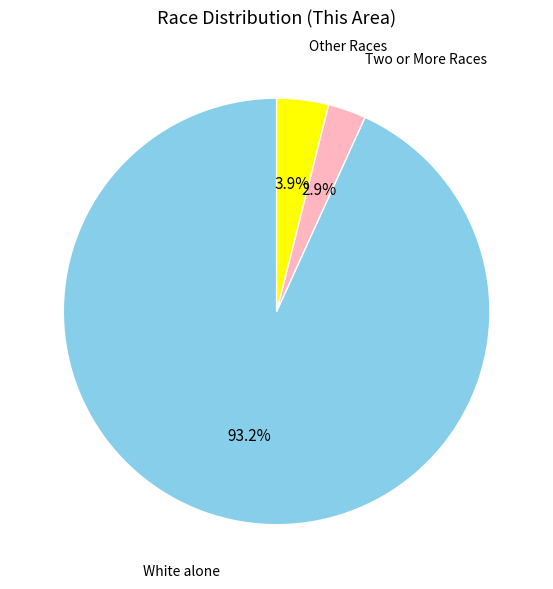

Is there a majority slice in this chart?

Yes